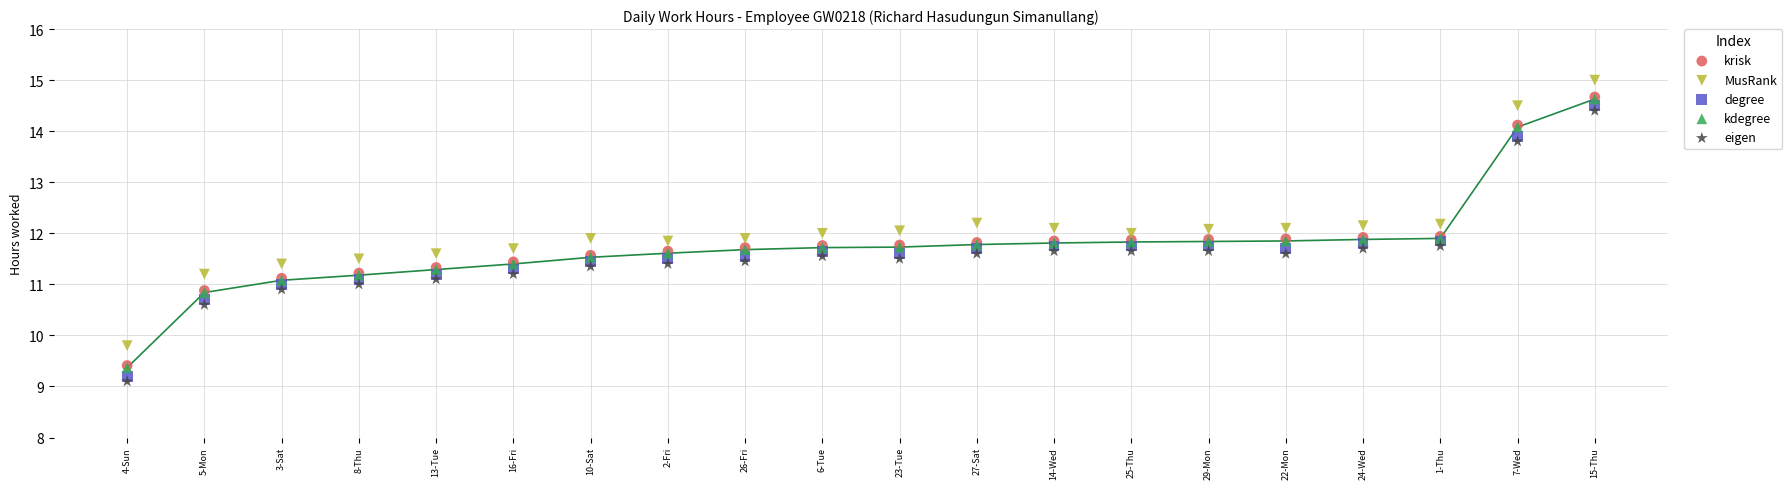

What are all the series names shown in the legend?

krisk, MusRank, degree, kdegree, eigen